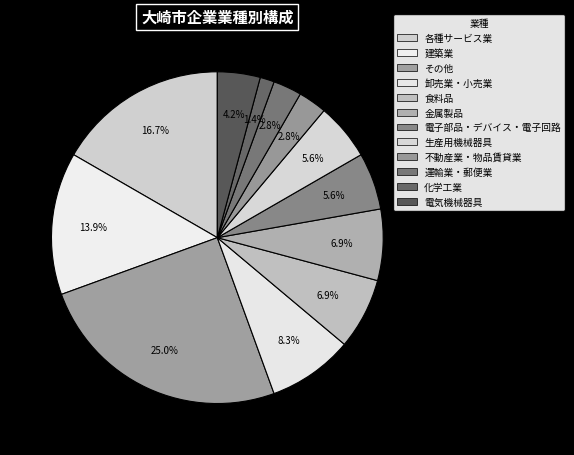

Is 化学工業 the majority of the pie?

No